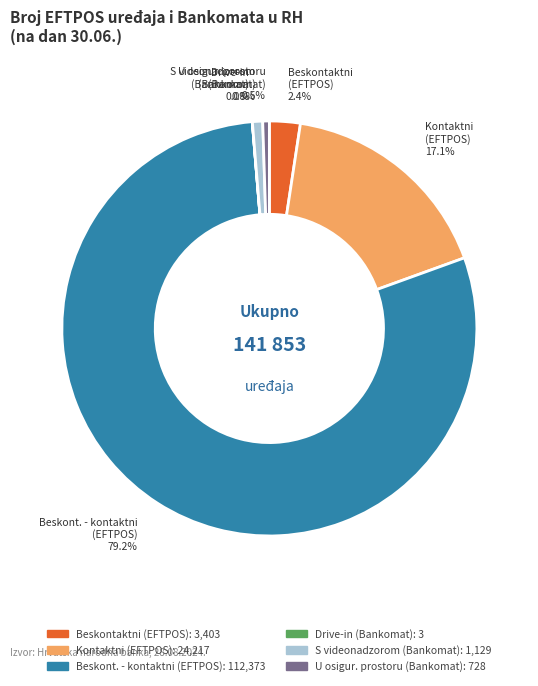

Which slice is the largest?

Beskont. - kontaktni